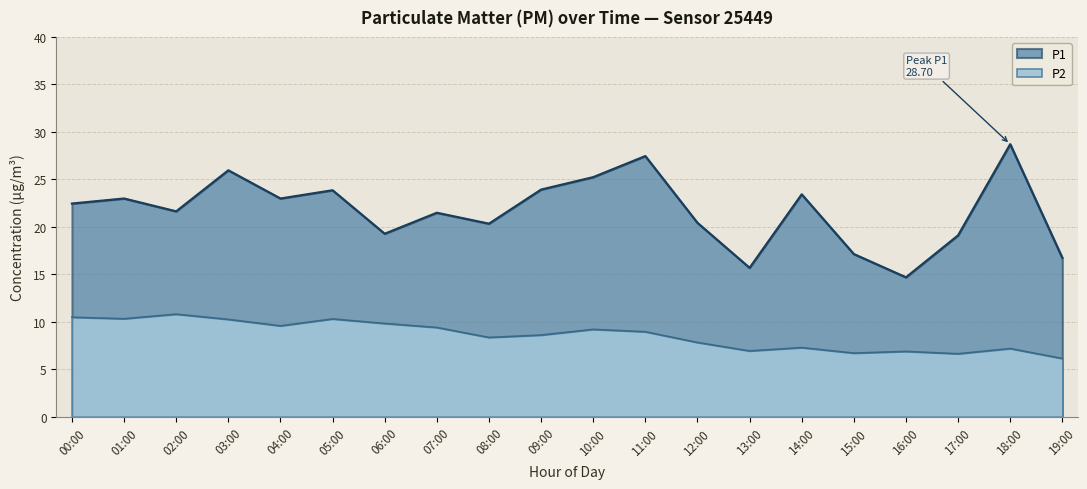

Rank the categories by P1 value from lowest to highest.

16:00, 13:00, 19:00, 15:00, 17:00, 06:00, 08:00, 12:00, 07:00, 02:00, 00:00, 01:00, 04:00, 14:00, 05:00, 09:00, 10:00, 03:00, 11:00, 18:00